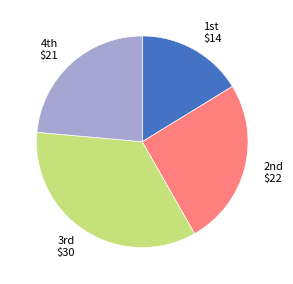

Rank the categories by value from lowest to highest.

1st $14, 4th $21, 2nd $22, 3rd $30